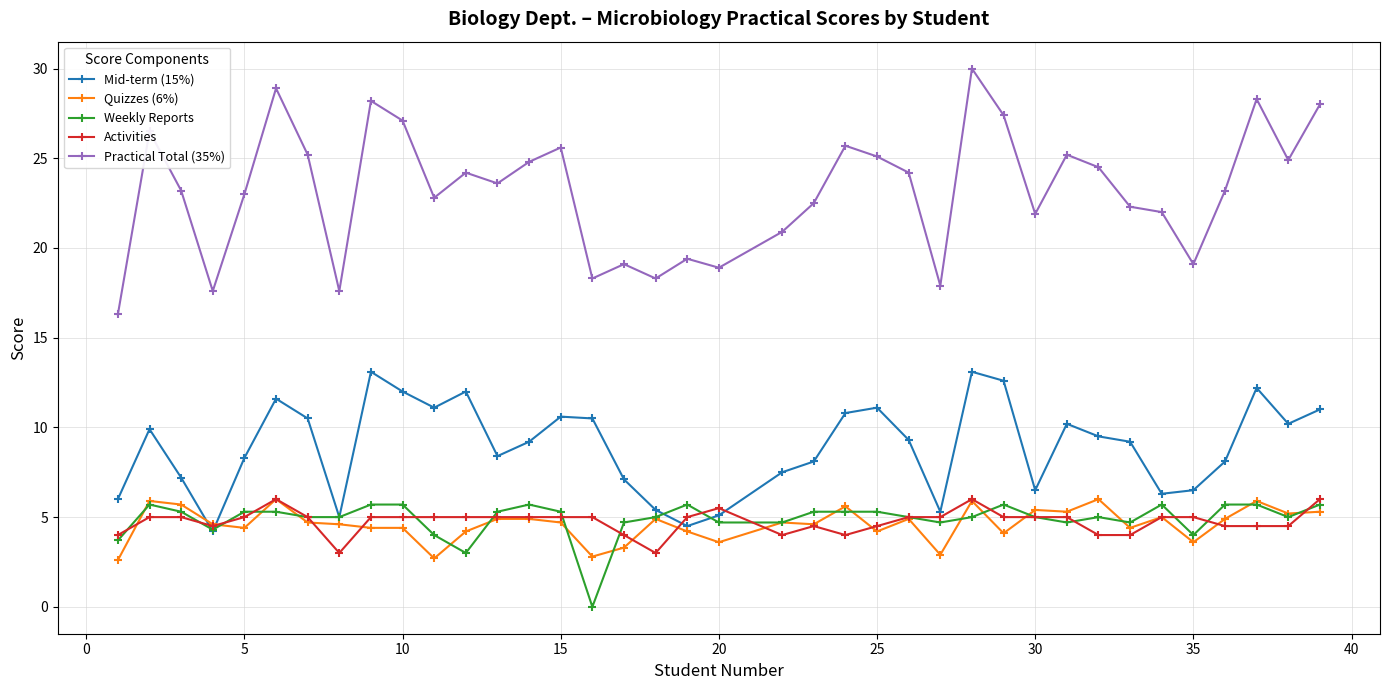

What is the greatest value displayed?

30.0